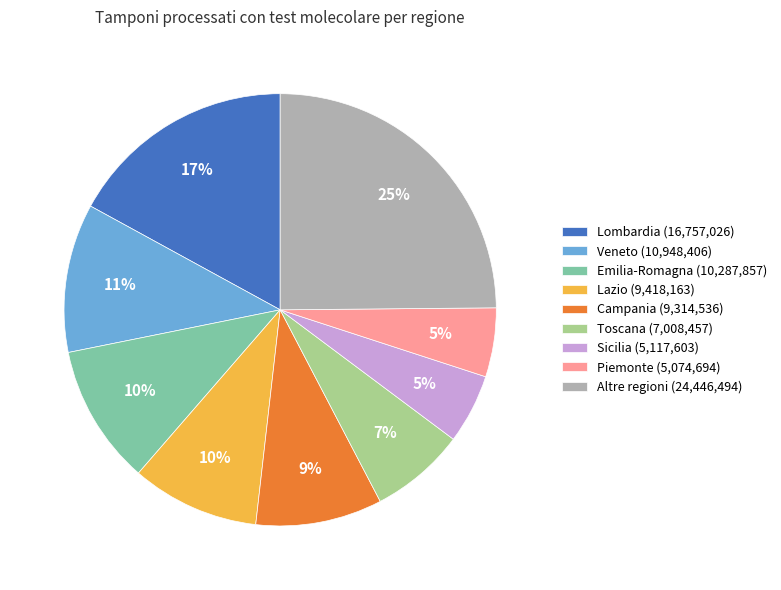

Is it true that Emilia-Romagna (10,287,857) is 25% of the pie?

False